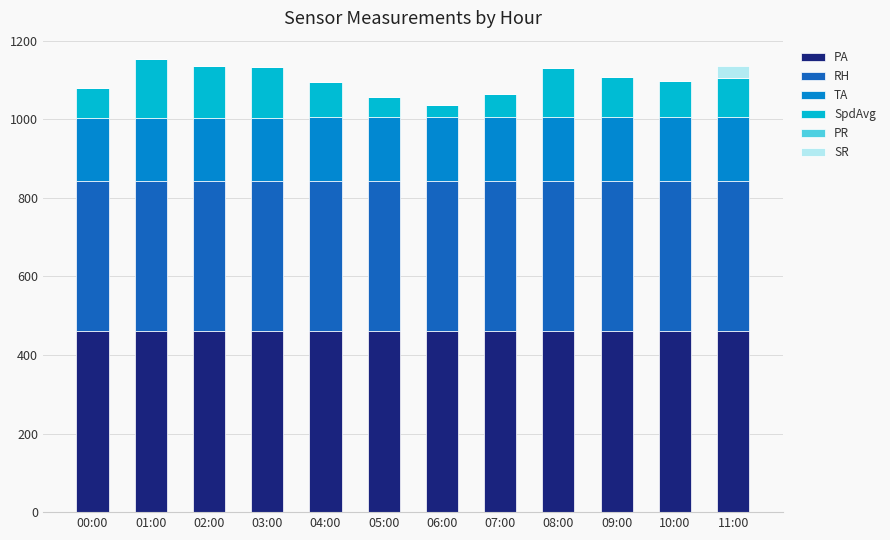

Are the bars grouped side by side (vs. stacked)?

No